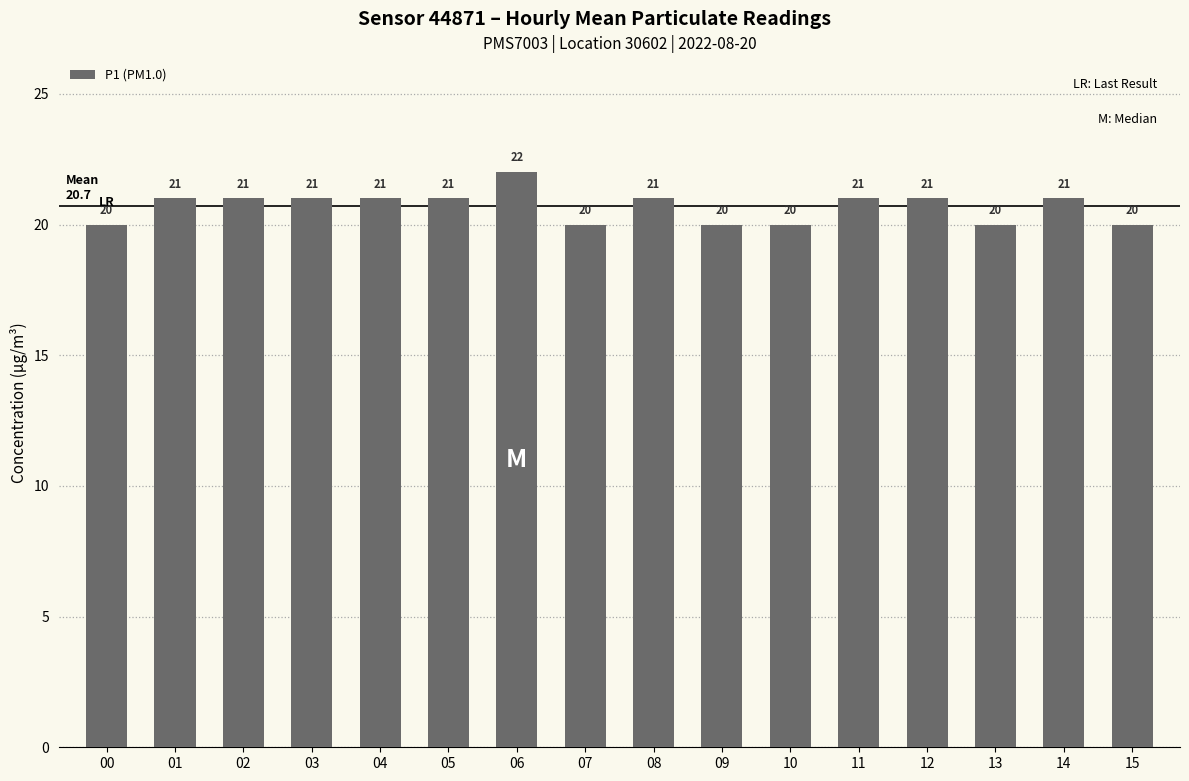

What is the smallest value displayed?

20